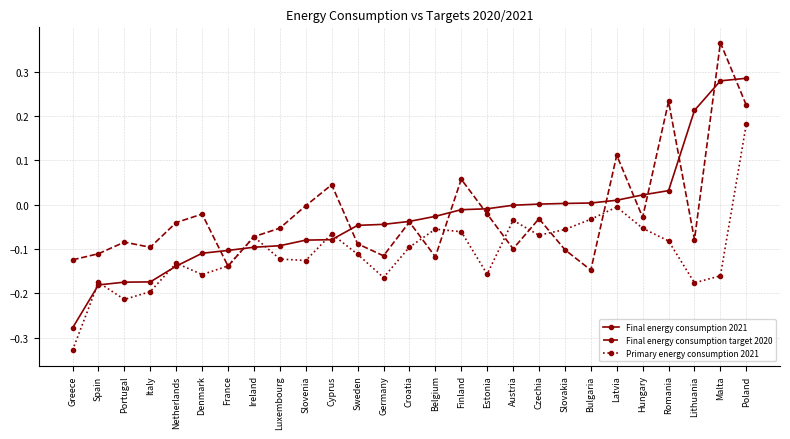

At which category is the sum across all series the highest?

Poland